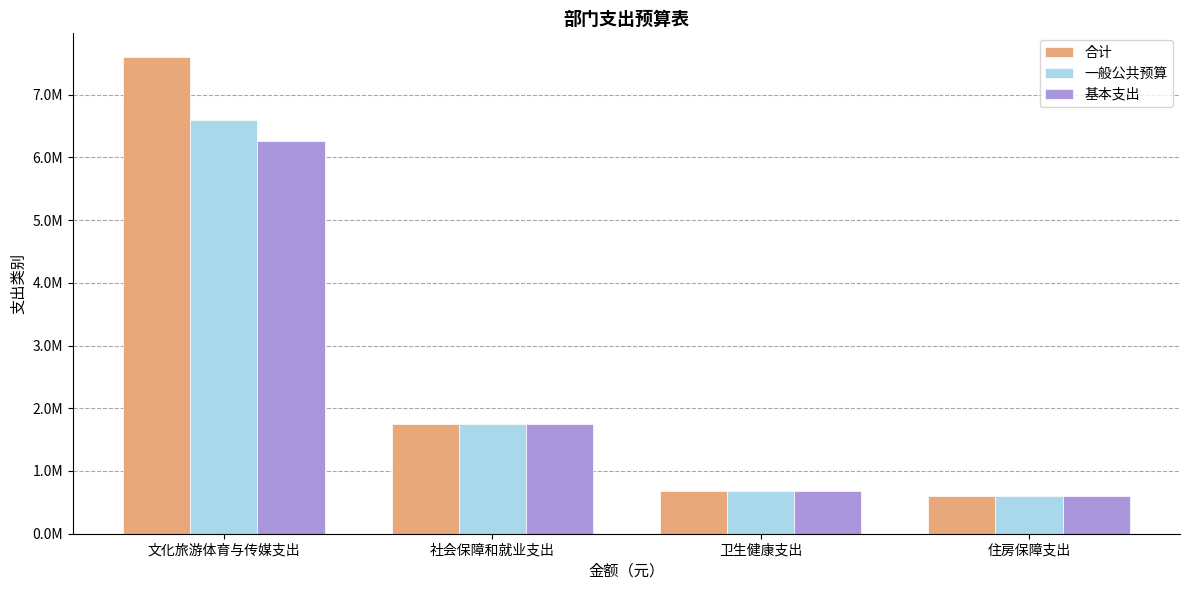

What is the total value across all series at 住房保障支出?

1788435.7